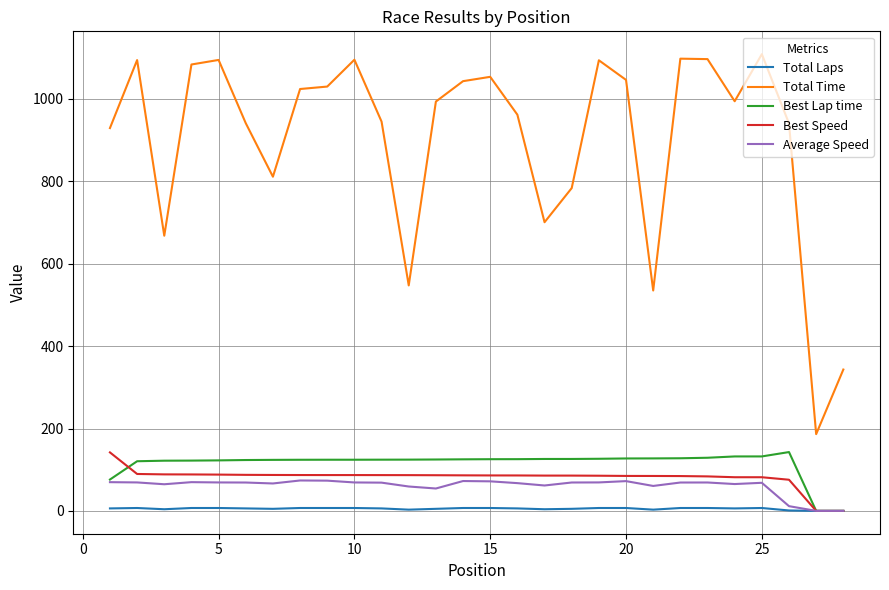

What is the lowest value of the Total Time series?

186.3